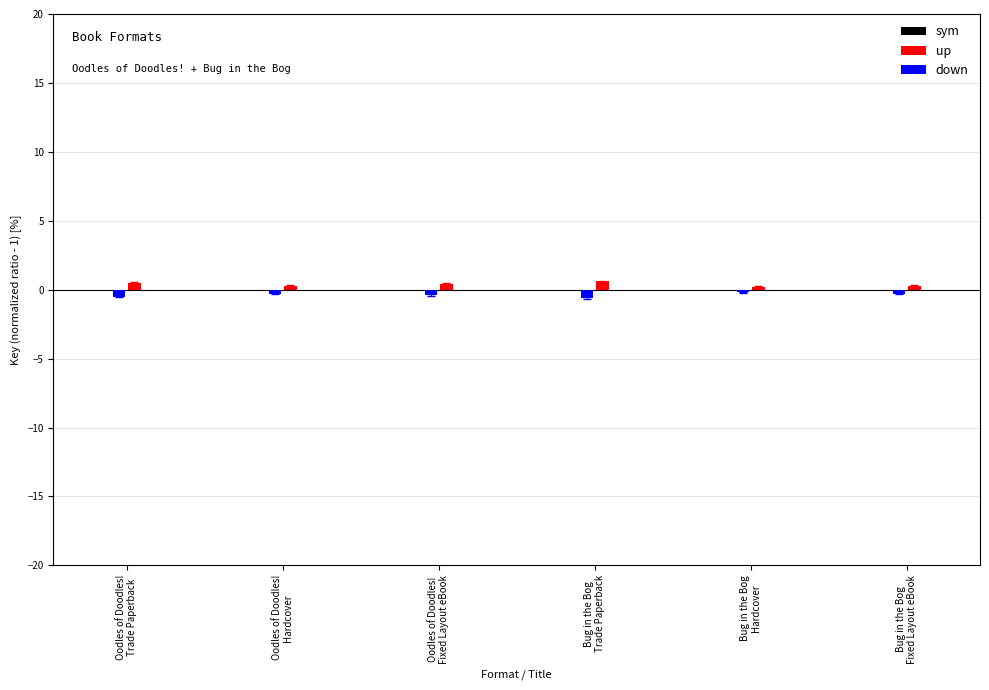

What is the sum of all down values?

-2.3